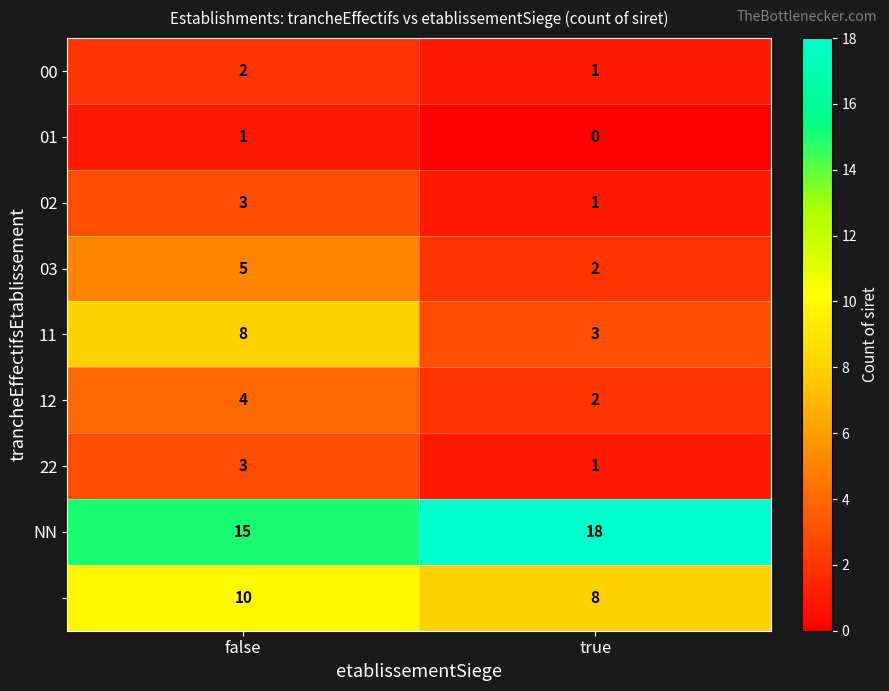

Which label corresponds to the largest value in the chart?

true